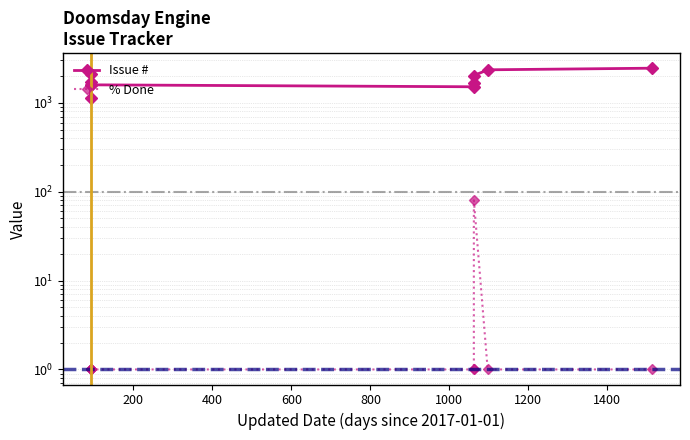

Does the chart display data point markers on the line(s)?

Yes